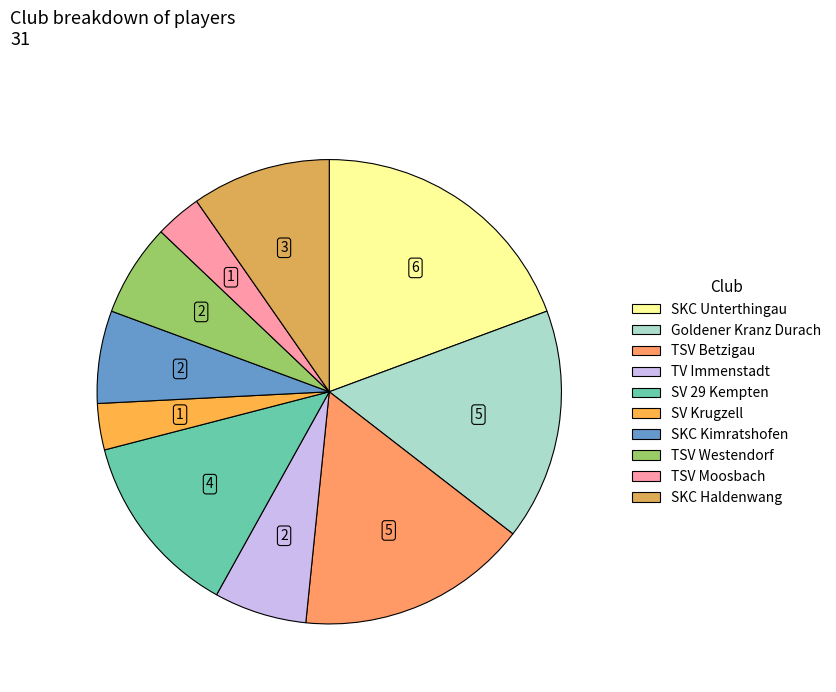

The Goldener Kranz Durach slice represents 2% of the pie. True or false?

False